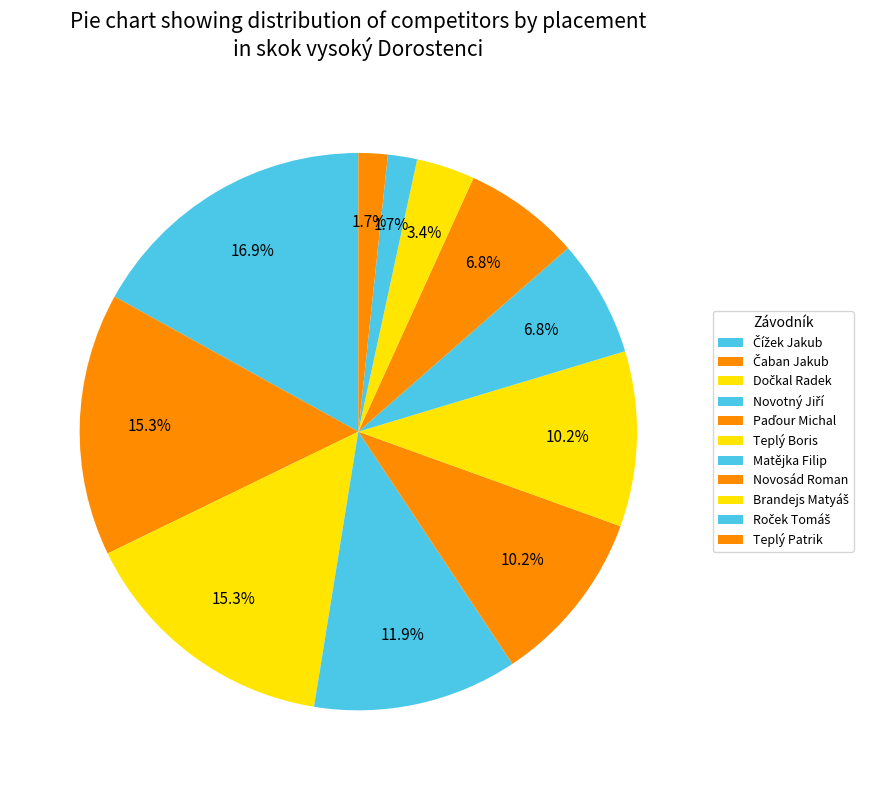

To the nearest percent, what portion does Roček Tomáš represent?

16%